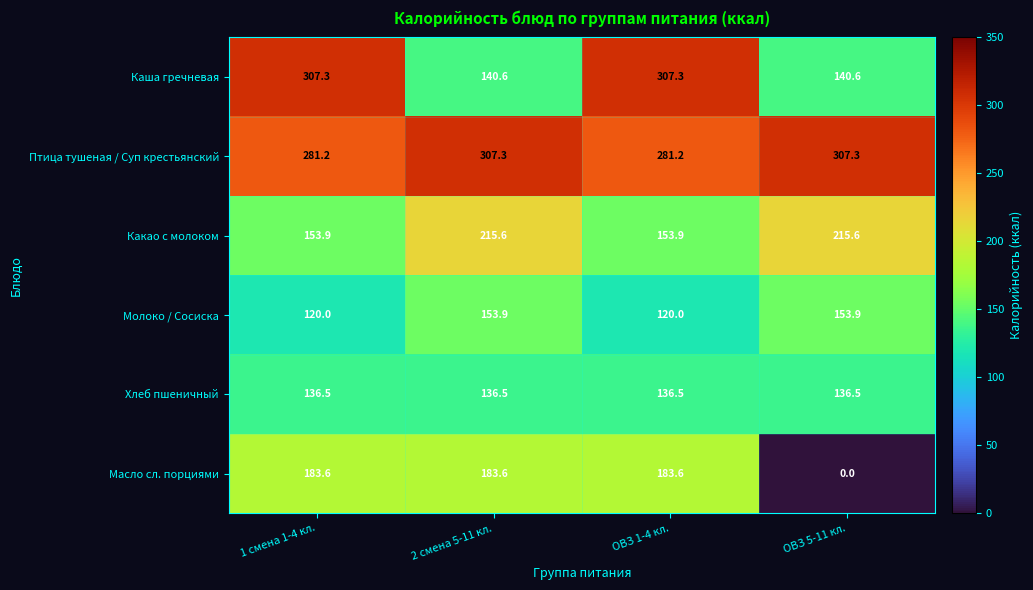

What is the maximum value for Молоко / Сосиска?

153.9